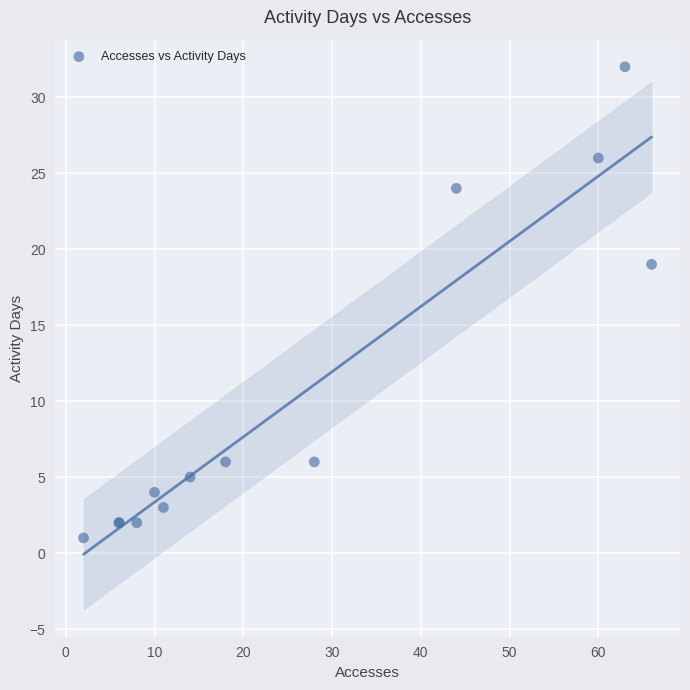

What Y value in the scatter plot is closest to 16?

19